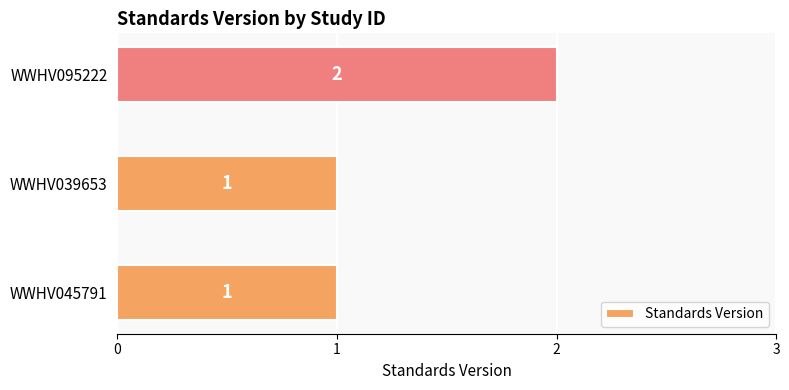

Count the number of categories in the chart.

3